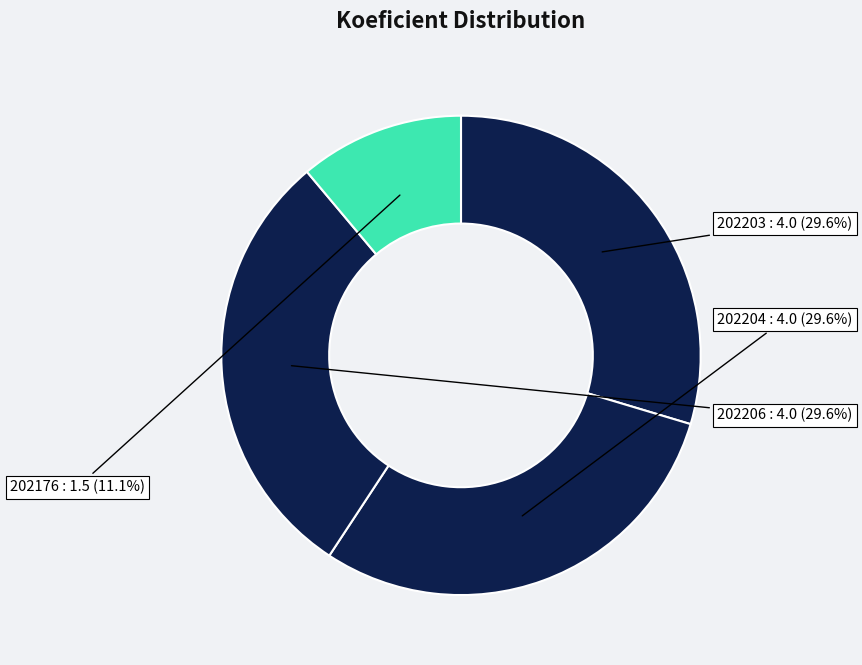

To the nearest percent, what is the difference between the largest and smallest slice percentages?

19%